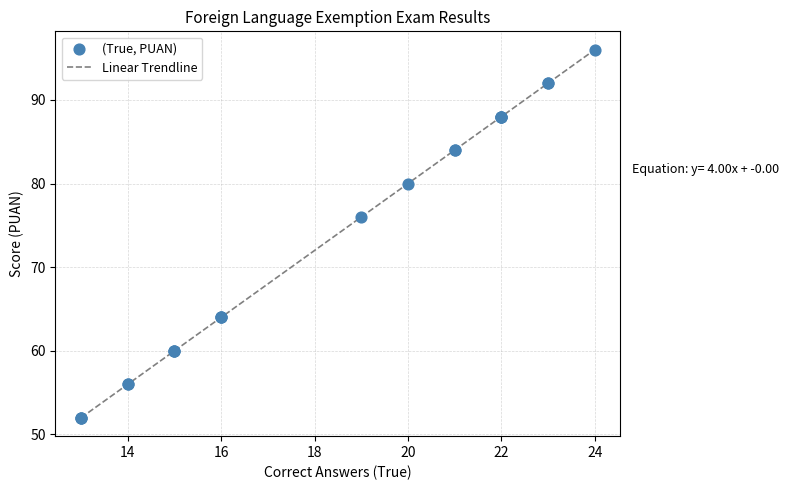

What is the difference between the maximum and minimum values?

44.0